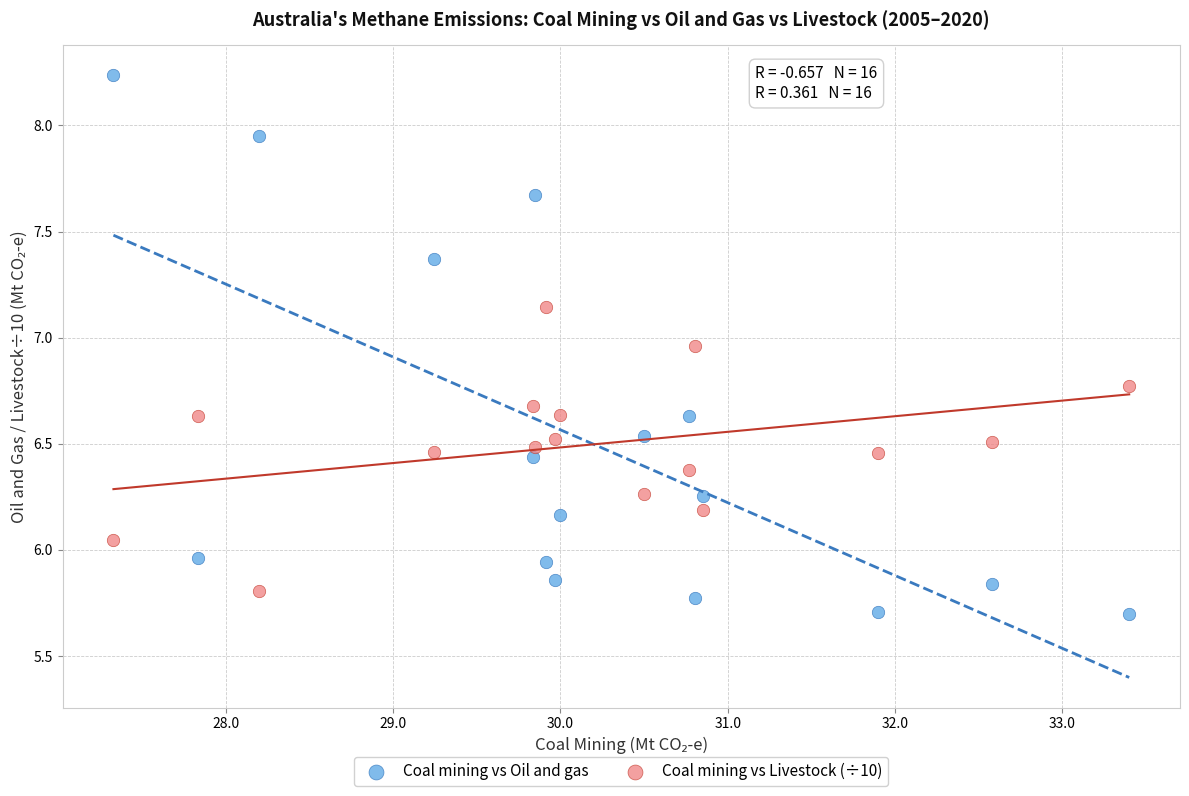

Across all data points, what is the range of Y values (max minus min)?

2.5